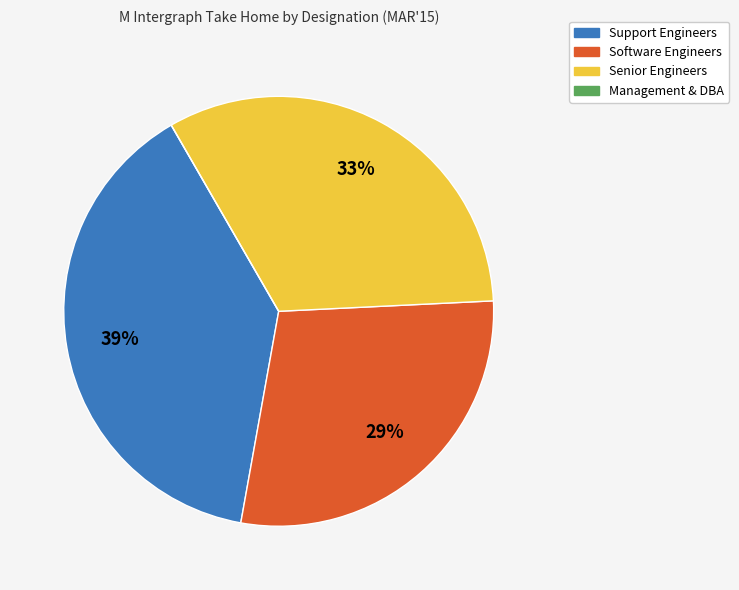

Which category has the biggest portion of the pie?

Support Engineers